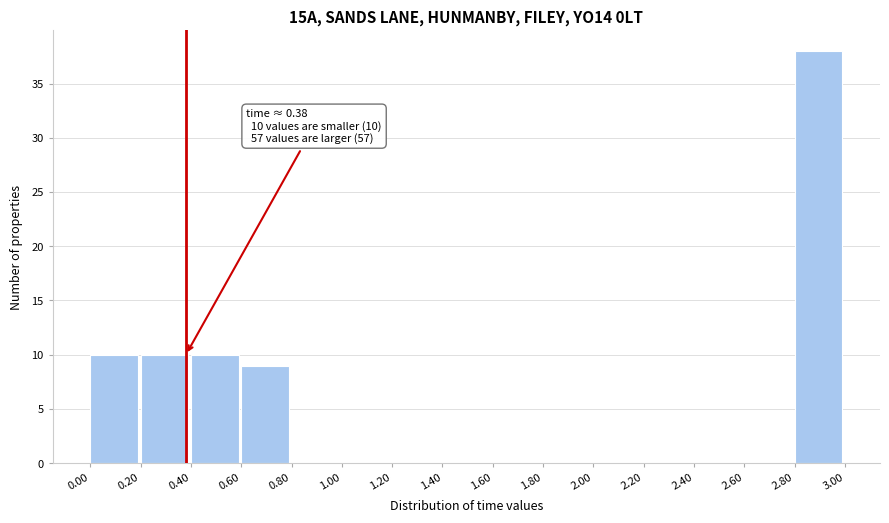

Over which range of the x-axis is the bar tallest?

2.80 to 3.00